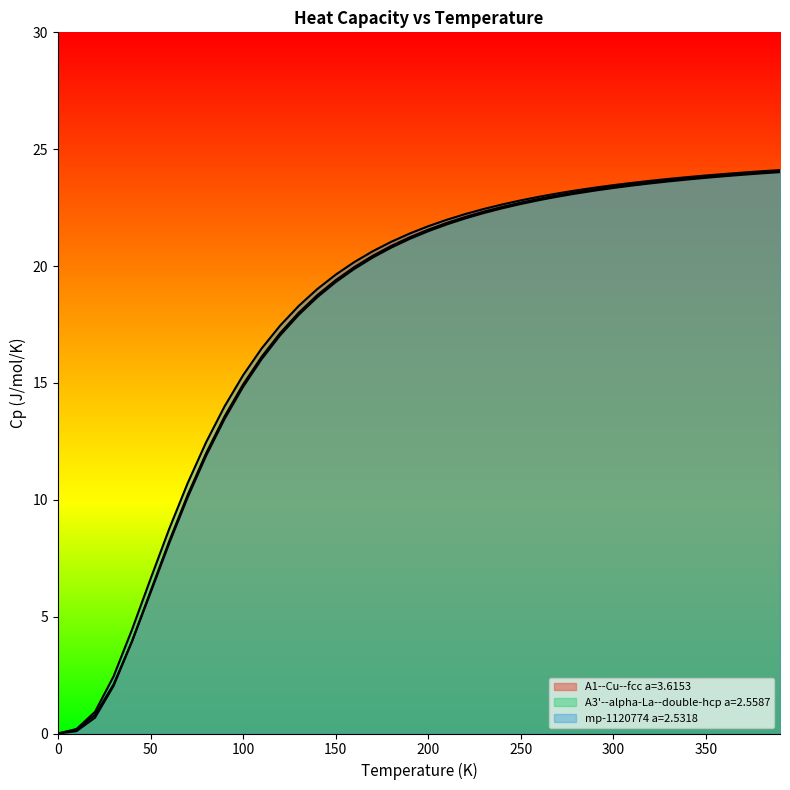

At which label does mp-1120774 a=2.5318 reach its peak?

390.0